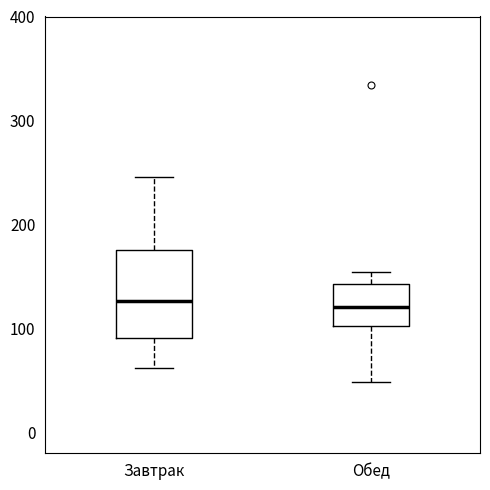

Reading left to right, transcribe this box plot: for each box, give where its median line is, the range the box spans, and where its two whiskers end, as read against the y-axis. The values are not printed on the chart, so give them approximately, as read against the axis.

Завтрак: median 130, box 90 to 180, whiskers 60 to 250
Обед: median 120, box 100 to 140, whiskers 50 to 150